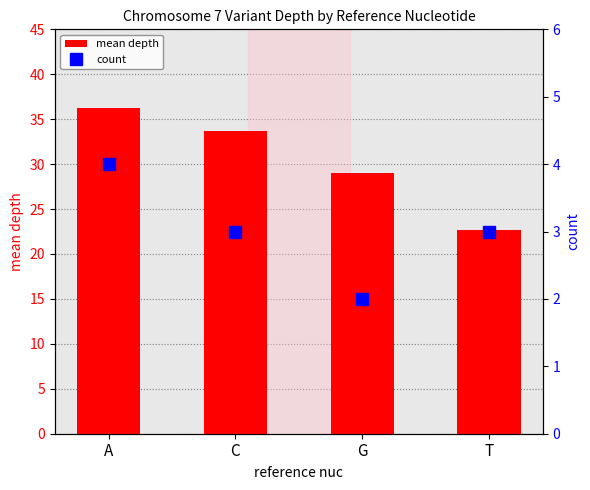

What is the difference between the maximum and minimum values in the count series?

2.0